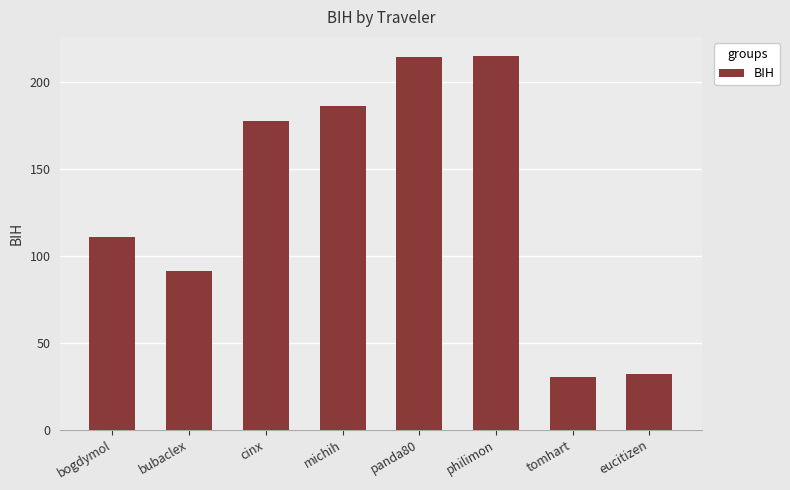

What is the maximum value shown in the chart?

215.4